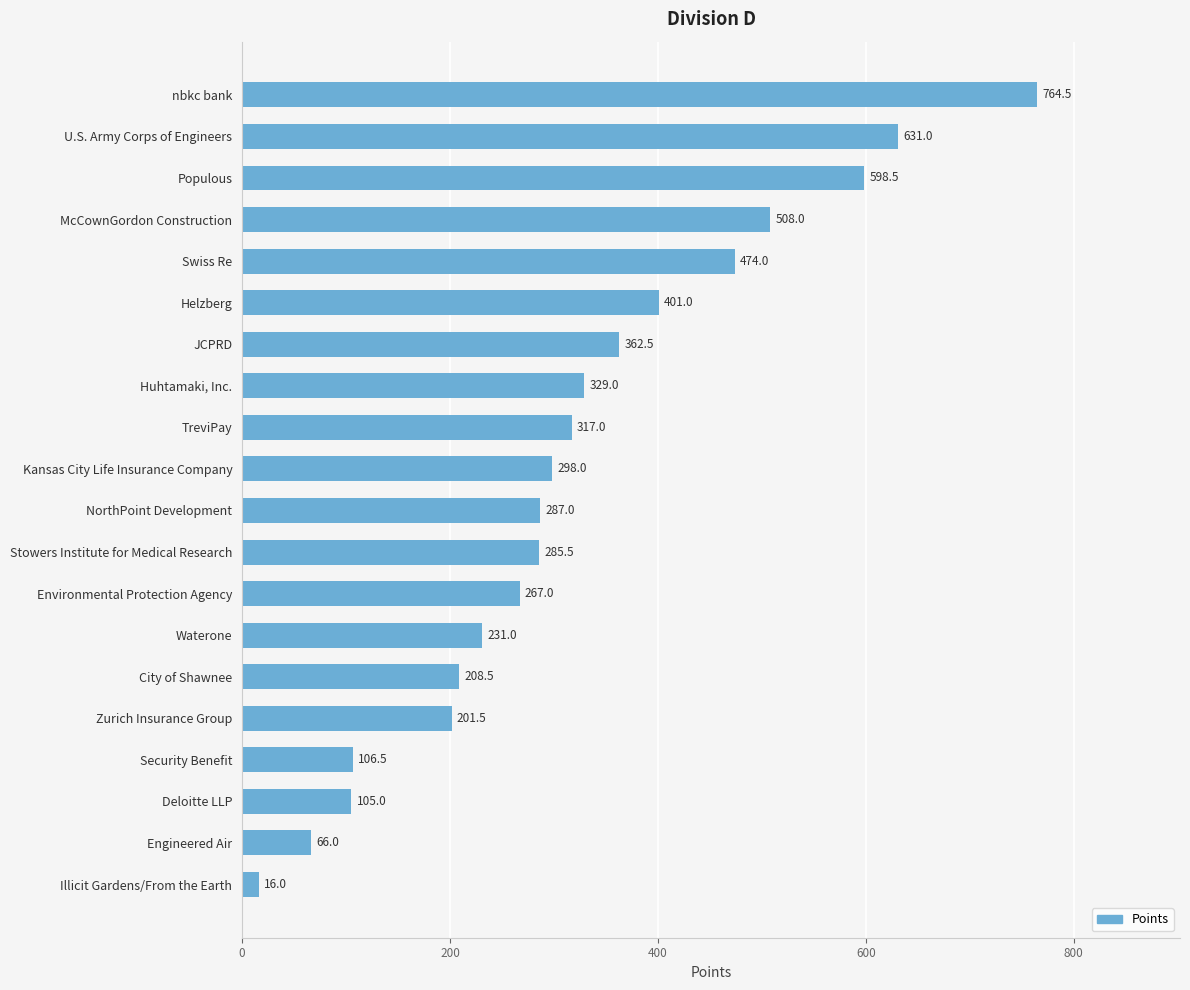

Between Populous and Zurich Insurance Group, which is larger?

Populous